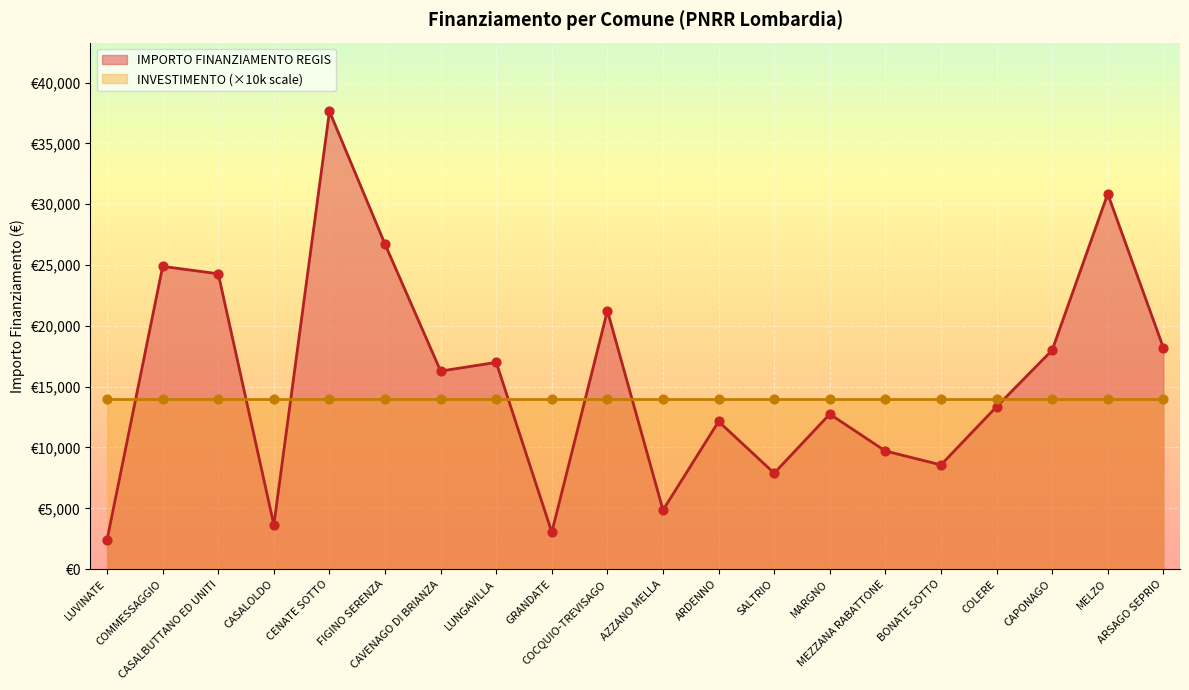

Which has a higher value, GRANDATE or AZZANO MELLA?

AZZANO MELLA